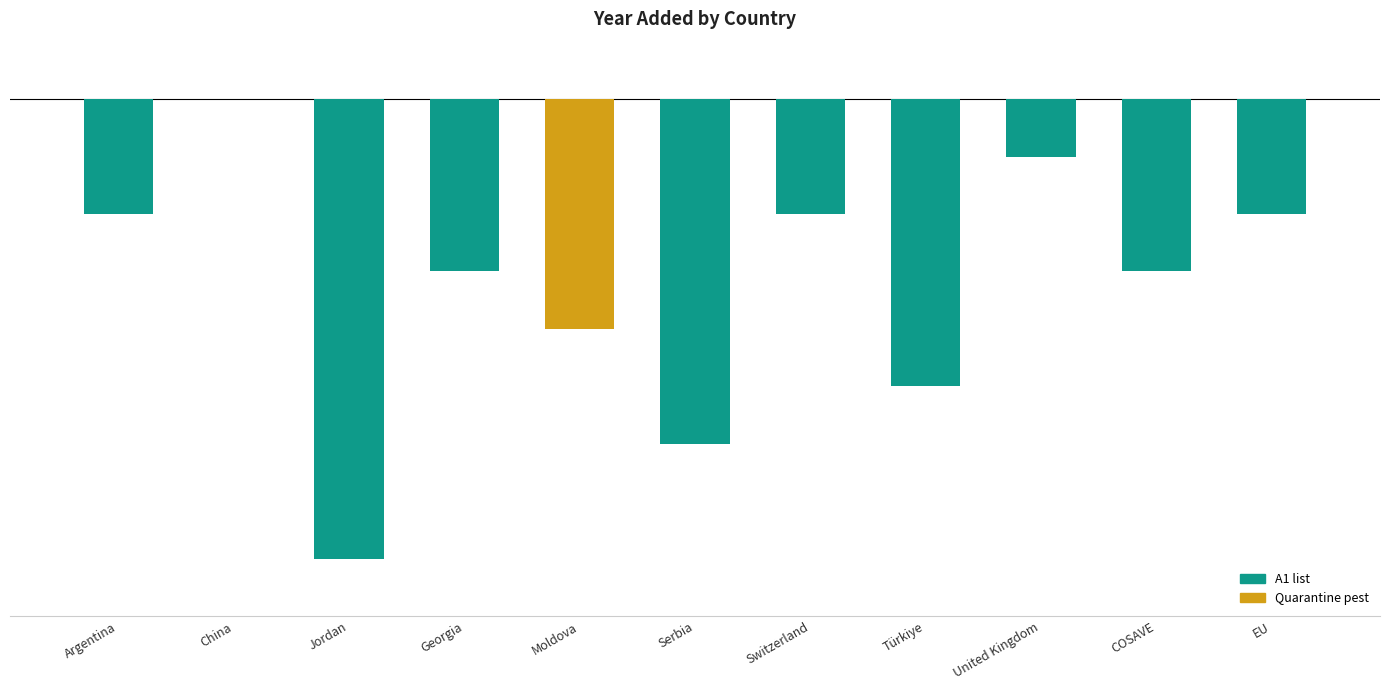

Which has a higher value, Jordan or United Kingdom?

United Kingdom